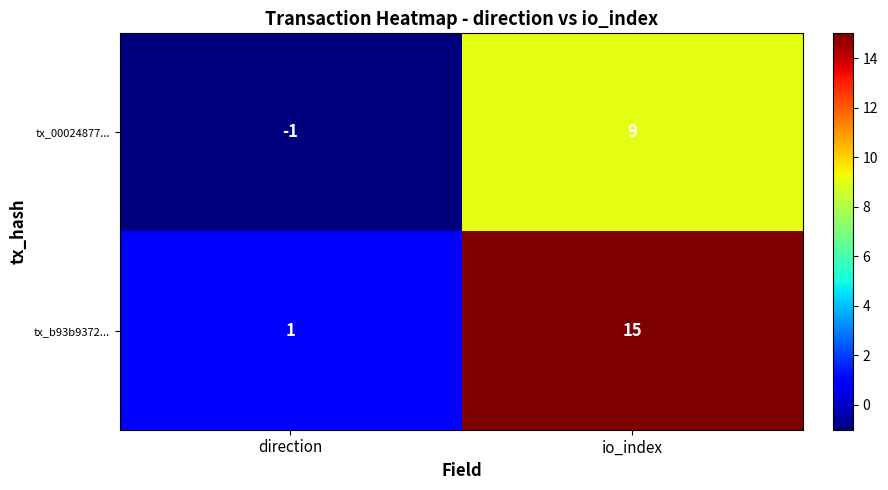

Count the number of data series in this chart.

2